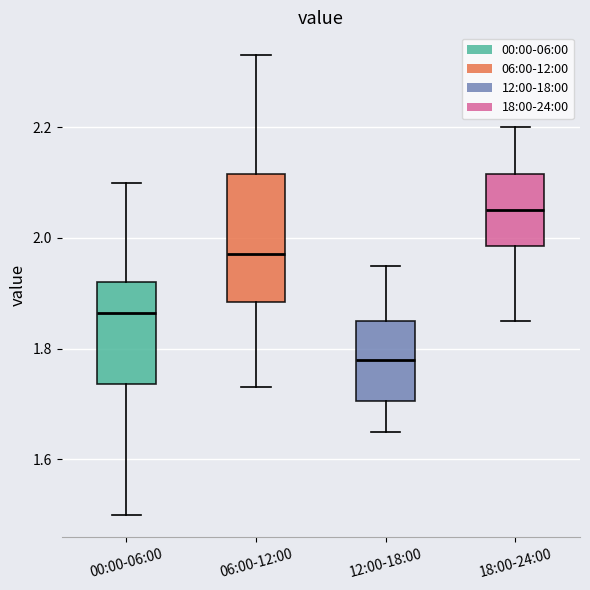

Which box's median line is the lowest?

12:00-18:00